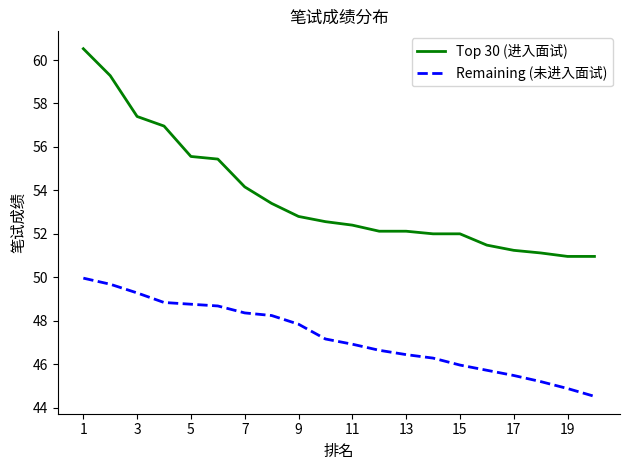

Which series has the largest total across all categories?

Top 30 (进入面试)